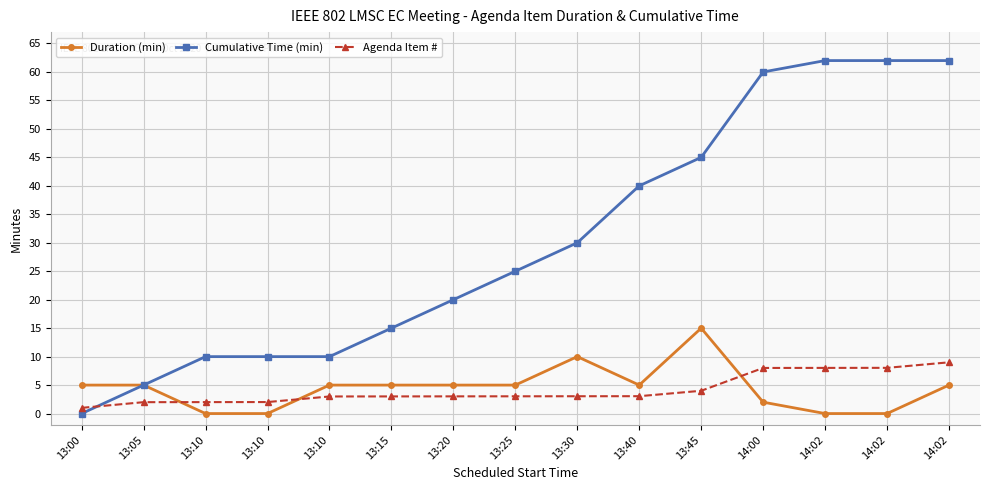

What is the lowest value of the Agenda Item # series?

1.0